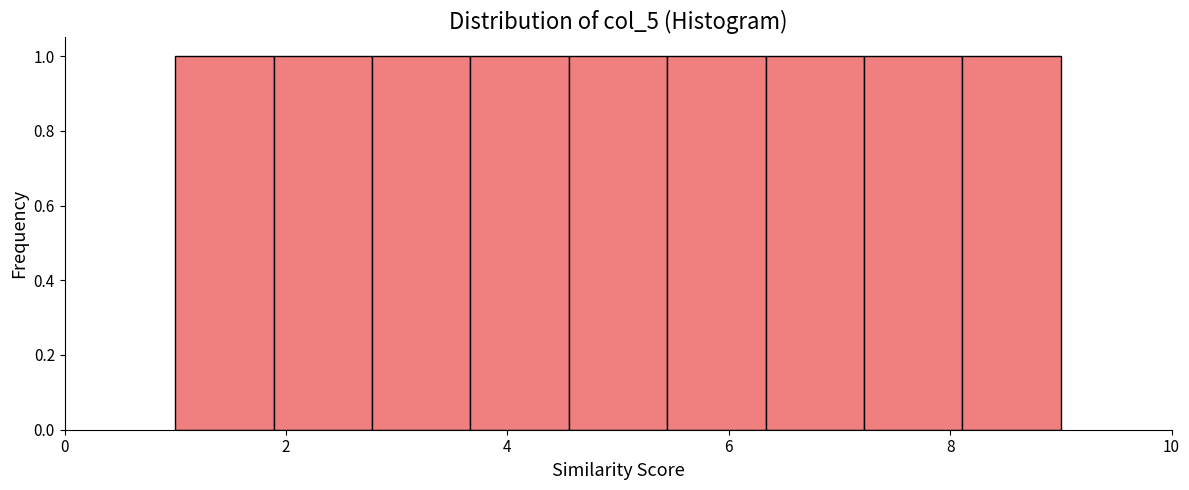

Reading left to right, list every bar in this chart as the range it spans on the x-axis followed by its height. Neither the bar edges nor the heights are printed on the chart, so give them approximately, as read against the axes.

1.0 to 1.8: 1
1.8 to 2.8: 1
2.8 to 3.6: 1
3.6 to 4.6: 1
4.6 to 5.4: 1
5.4 to 6.4: 1
6.4 to 7.2: 1
7.2 to 8.2: 1
8.2 to 9.0: 1